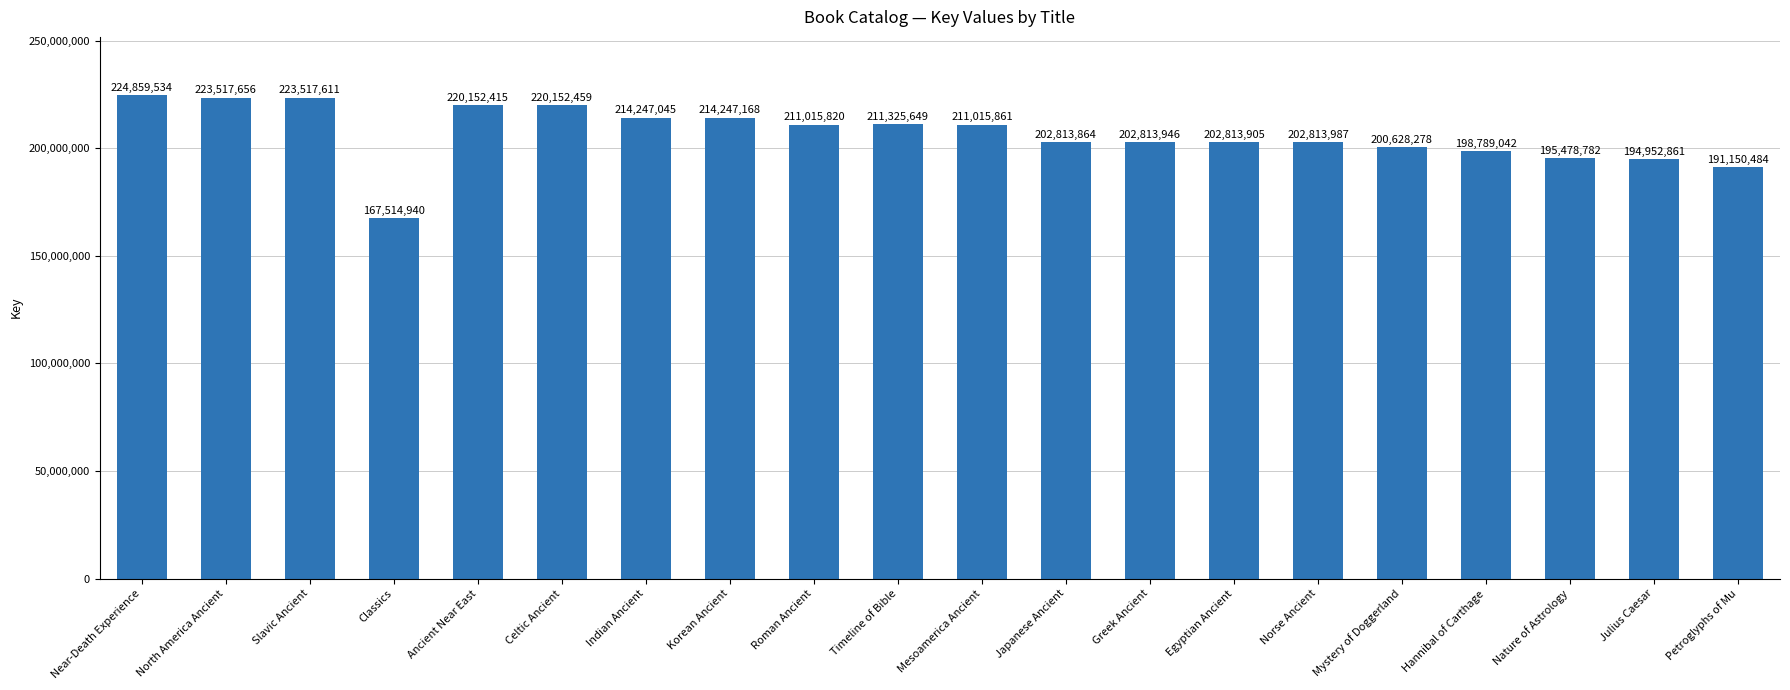

How many data points are less than 211015820?

10